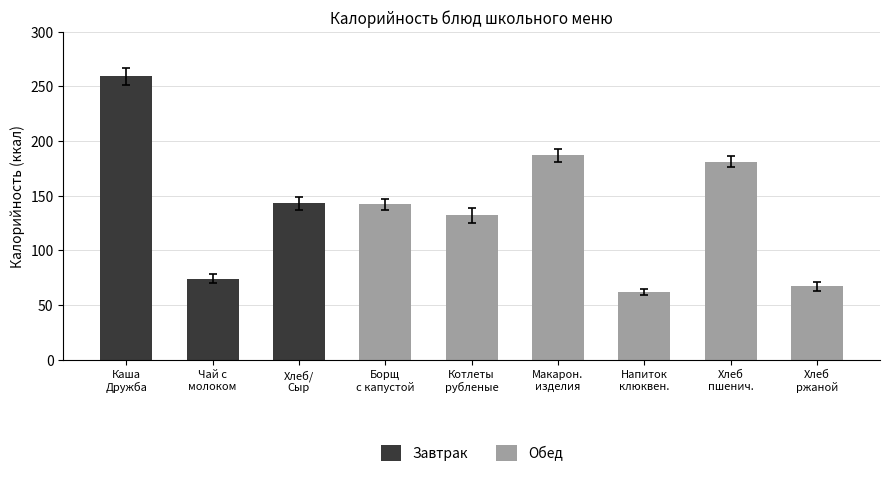

How many data points are less than 142?

4